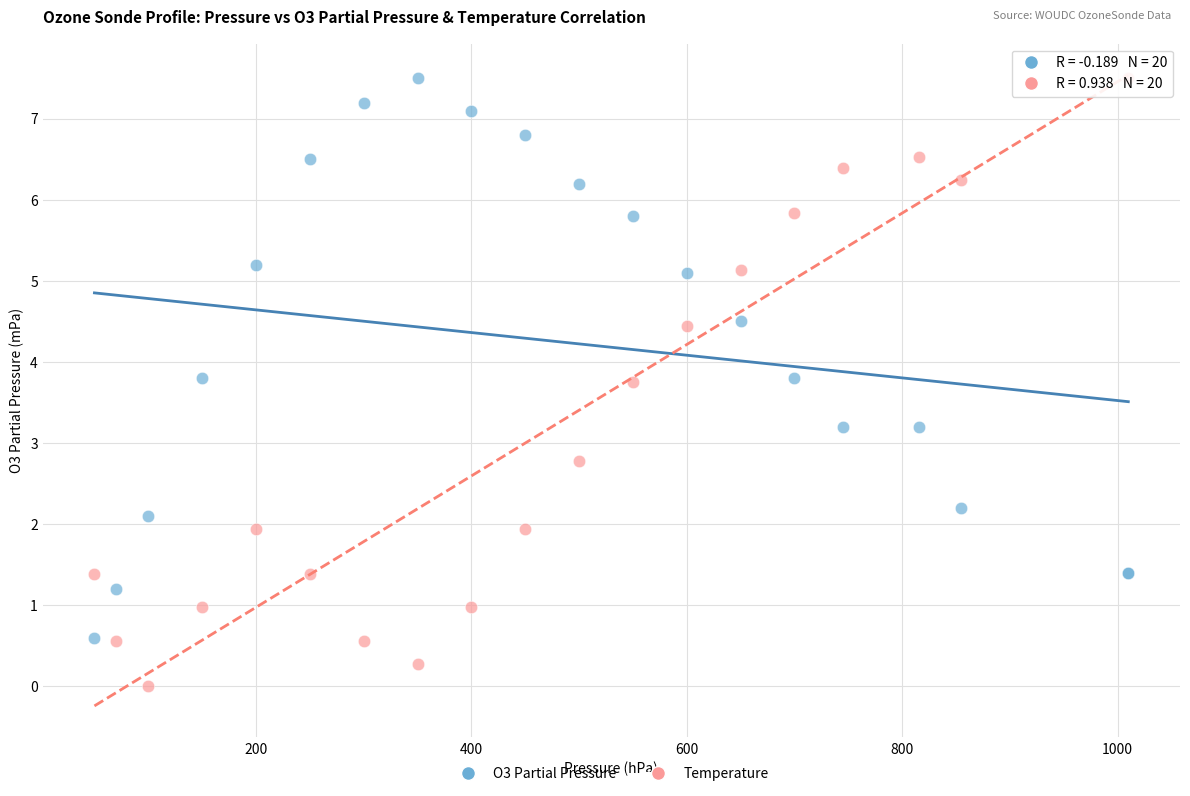

What are all the series names shown in the legend?

O3 Partial Pressure, Temperature